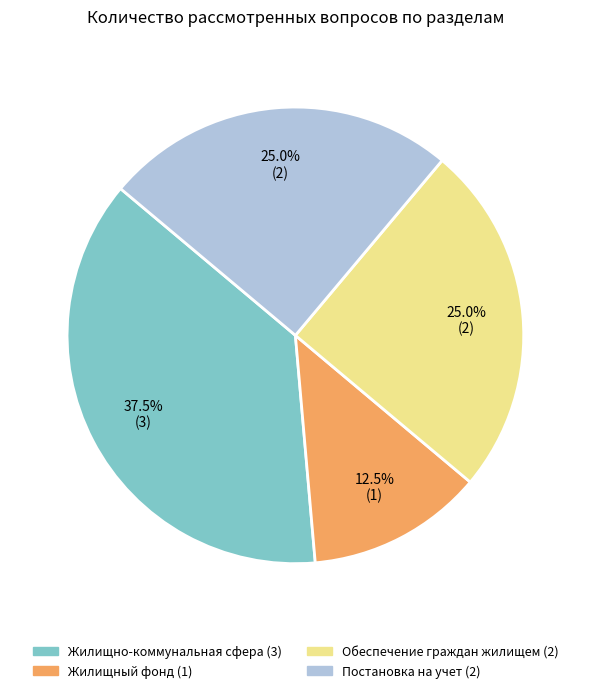

Is there a majority slice in this chart?

No